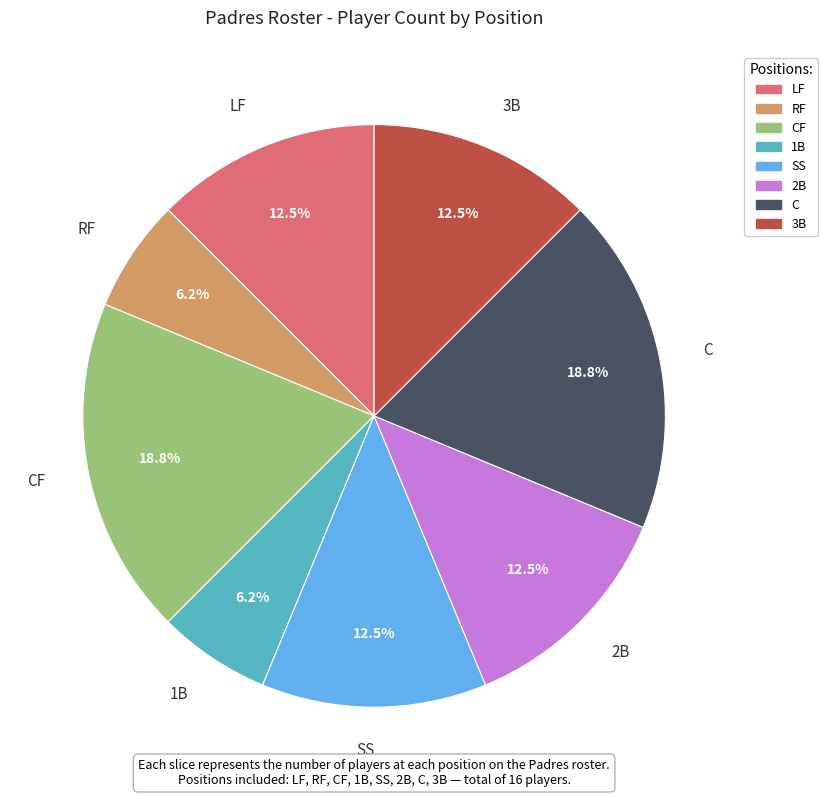

Does any single category account for the majority?

No